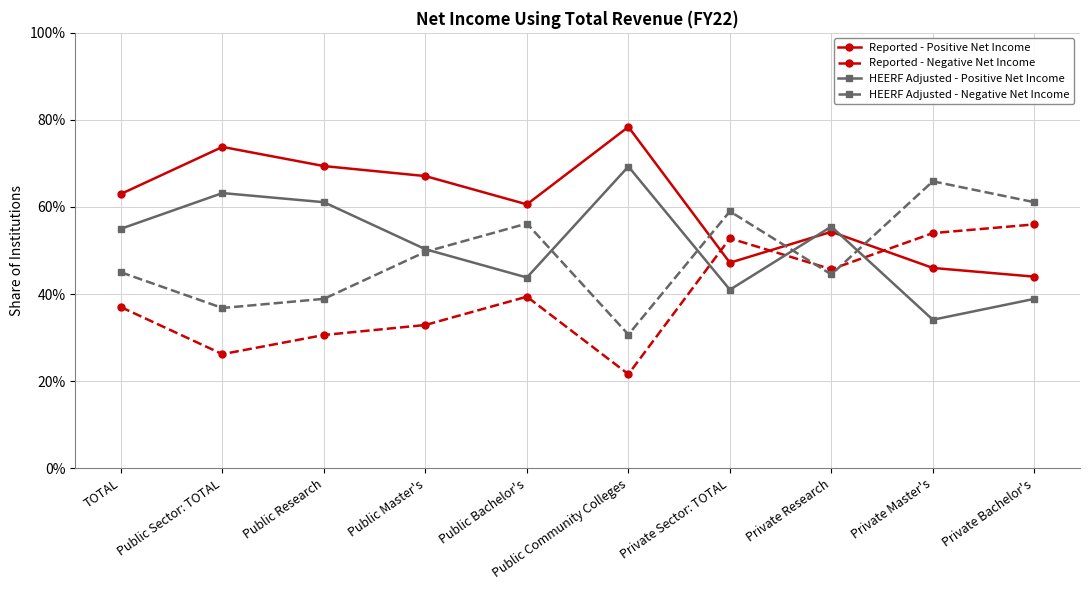

How many interior local valleys does the Reported - Positive Net Income series have?

2